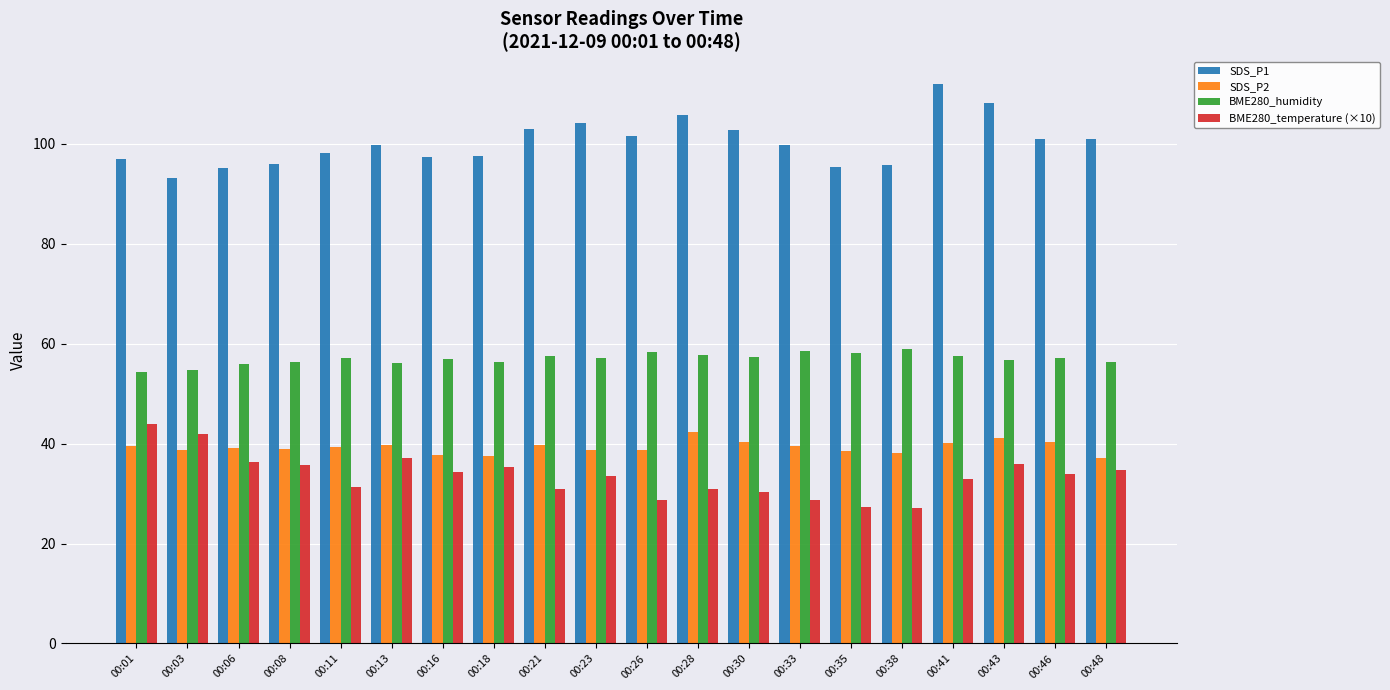

Rank the series by their maximum value, from highest to lowest.

SDS_P1, BME280_humidity, BME280_temperature (×10), SDS_P2